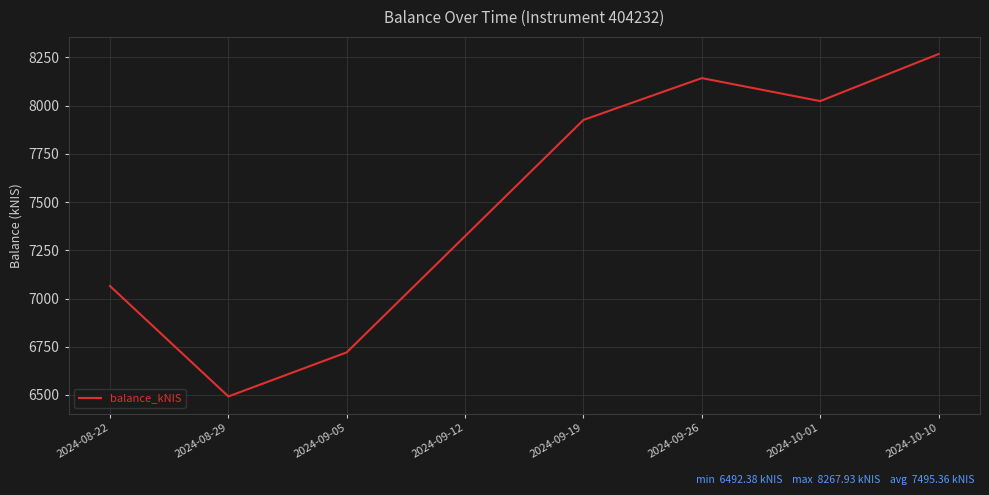

What value does the data have at 2024-09-05?

6721.0